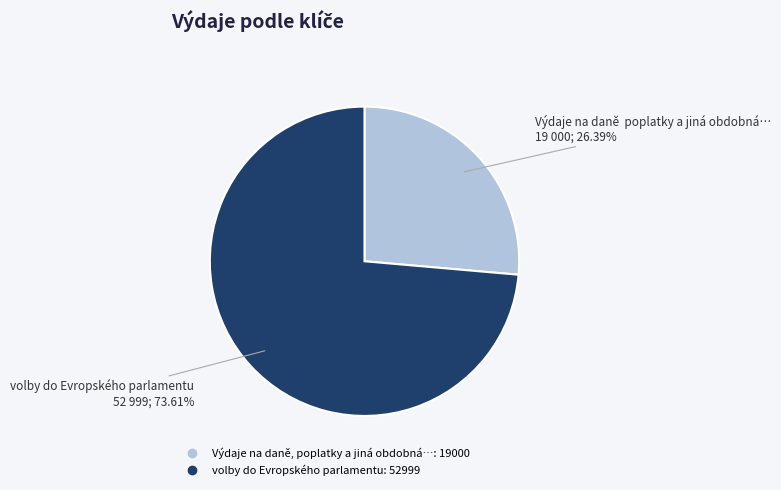

How many segments does this pie chart have?

2